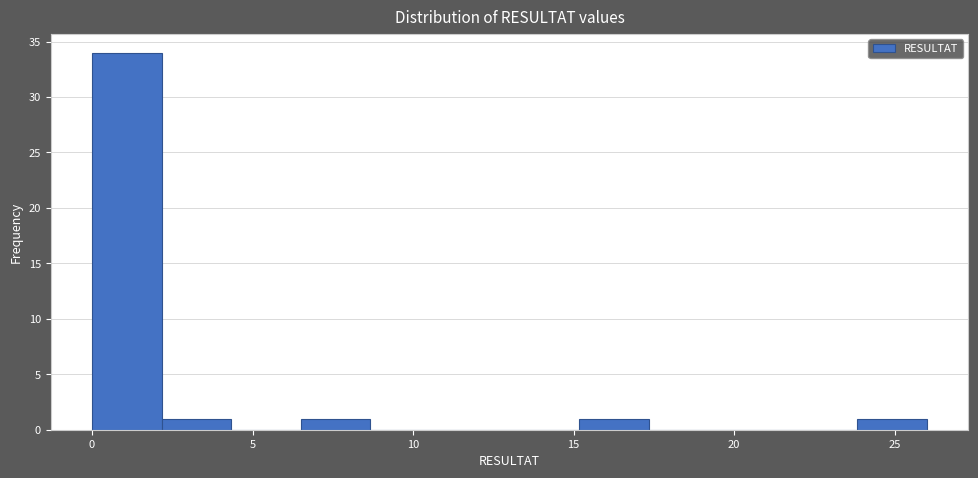

What is the height of the bar covering 6.5 to 8.5 on the x-axis? Neither the bar edges nor the heights are printed on the chart, so give them approximately, as read against the axes.

1